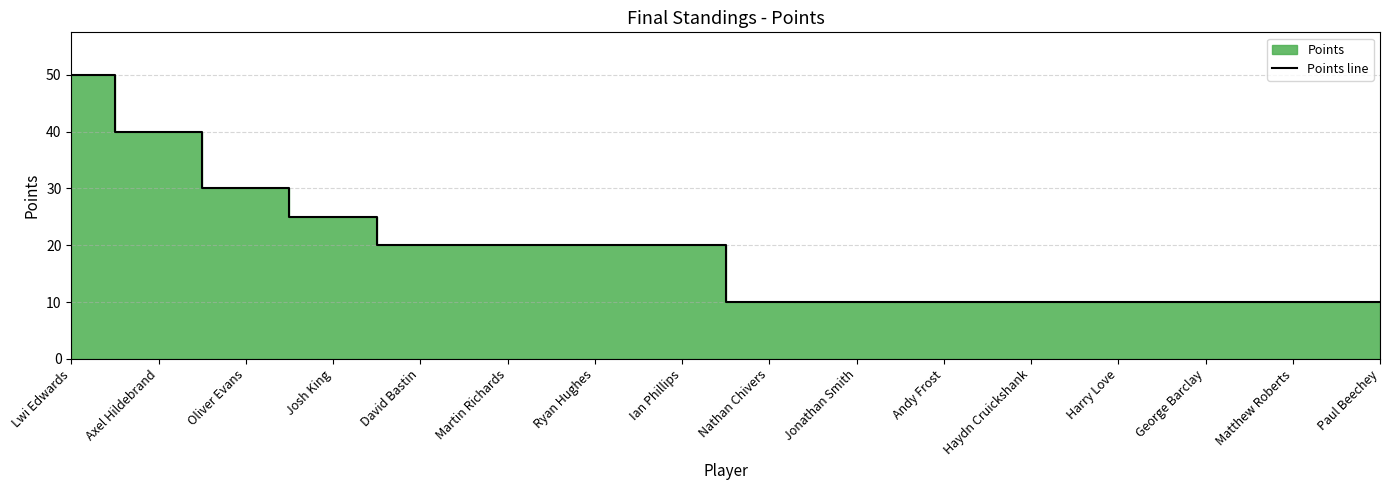

What is the change in value from Lwi Edwards to David Bastin?

-30